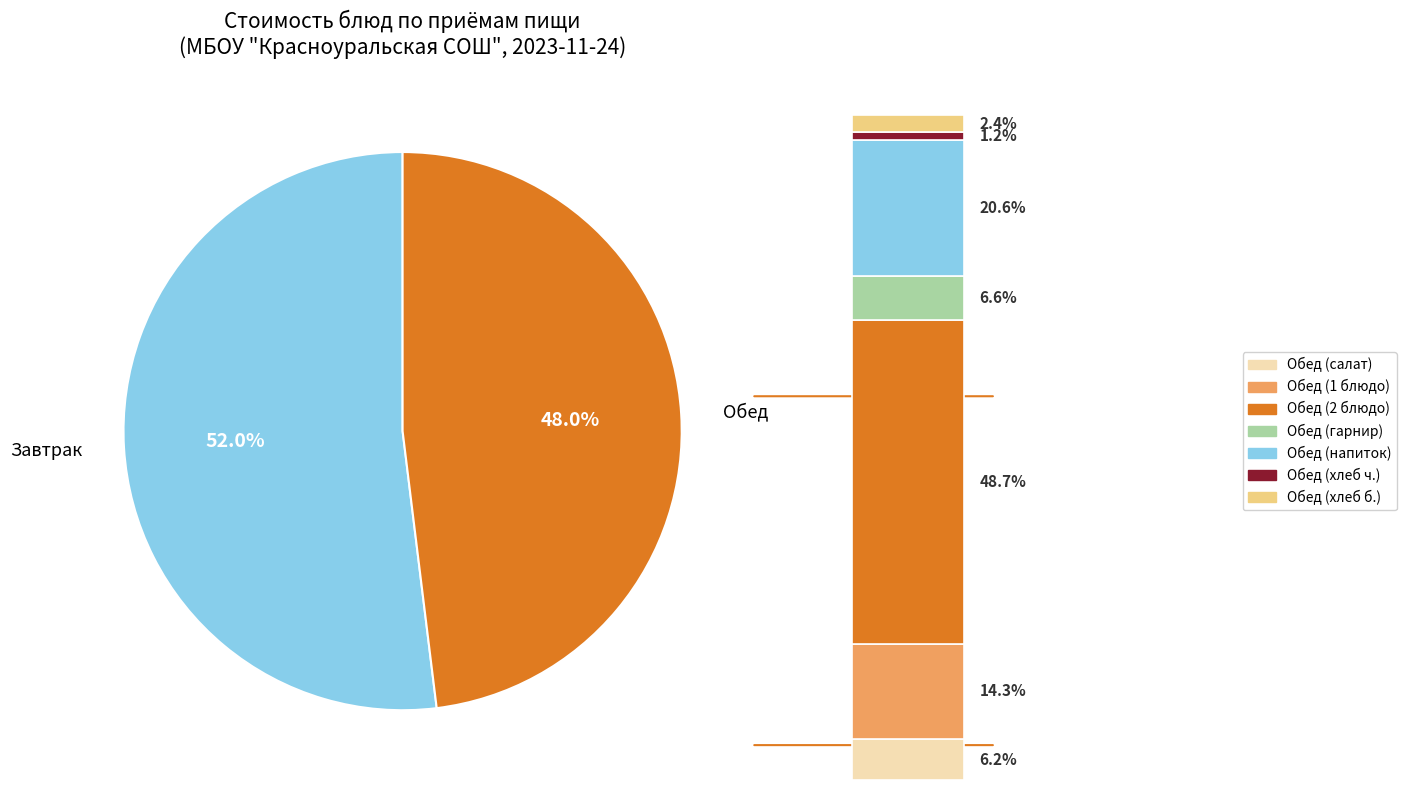

Combined, do Завтрак (гор. напиток) and Обед (напиток) account for over 50%?

No